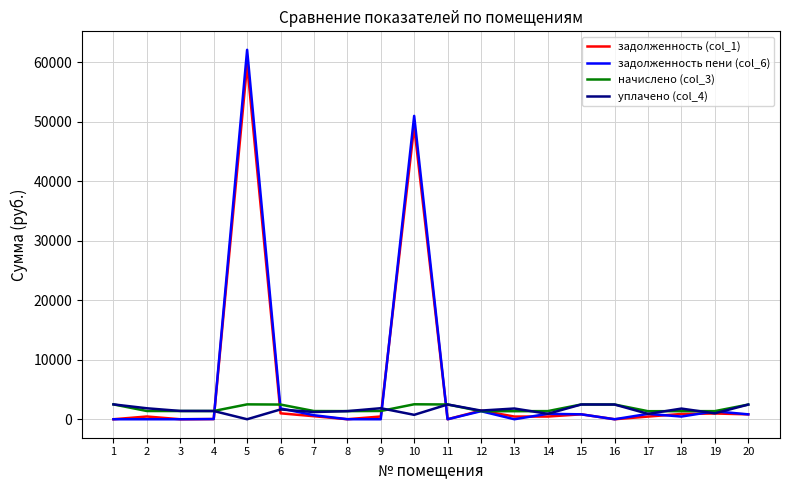

What is the sum of the уплачено (col_4) values at 11 and 17?

3383.2